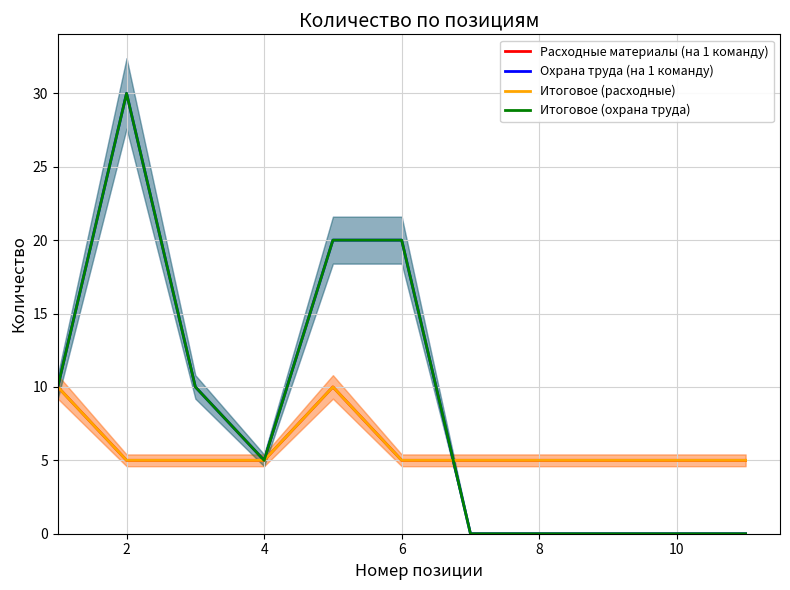

What is the value of the Итоговое (расходные) point at the 6th from the left?

5